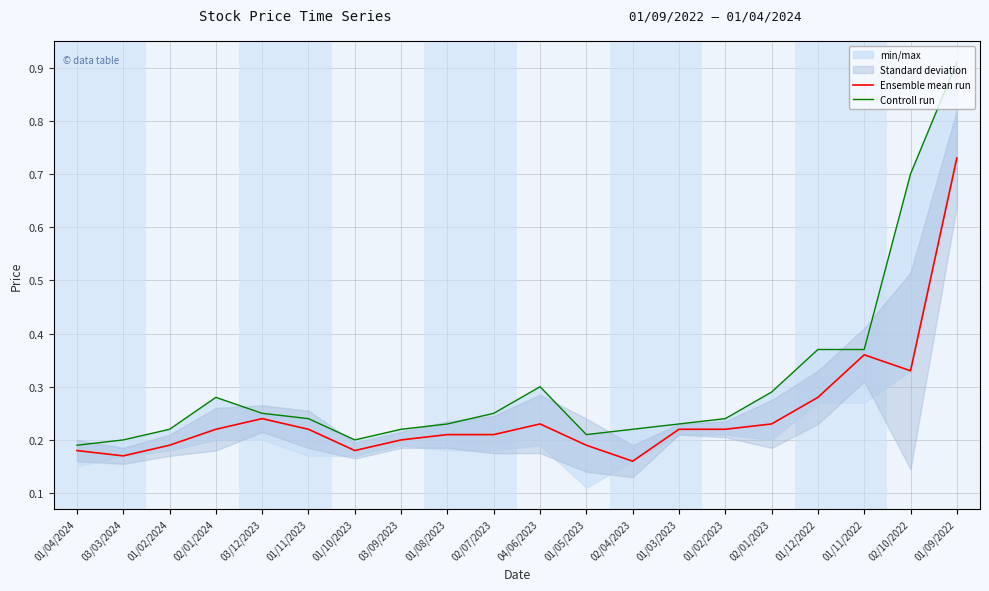

Reading left to right, extract all data points from this chart.

Ensemble mean run: 01/04/2024=0.2	03/03/2024=0.2	01/02/2024=0.2	02/01/2024=0.2	03/12/2023=0.2	01/11/2023=0.2	01/10/2023=0.2	03/09/2023=0.2	01/08/2023=0.2	02/07/2023=0.2	04/06/2023=0.2	01/05/2023=0.2	02/04/2023=0.2	01/03/2023=0.2	01/02/2023=0.2	02/01/2023=0.2	01/12/2022=0.3	01/11/2022=0.4	02/10/2022=0.3	01/09/2022=0.7
Controll run: 01/04/2024=0.2	03/03/2024=0.2	01/02/2024=0.2	02/01/2024=0.3	03/12/2023=0.2	01/11/2023=0.2	01/10/2023=0.2	03/09/2023=0.2	01/08/2023=0.2	02/07/2023=0.2	04/06/2023=0.3	01/05/2023=0.2	02/04/2023=0.2	01/03/2023=0.2	01/02/2023=0.2	02/01/2023=0.3	01/12/2022=0.4	01/11/2022=0.4	02/10/2022=0.7	01/09/2022=0.9